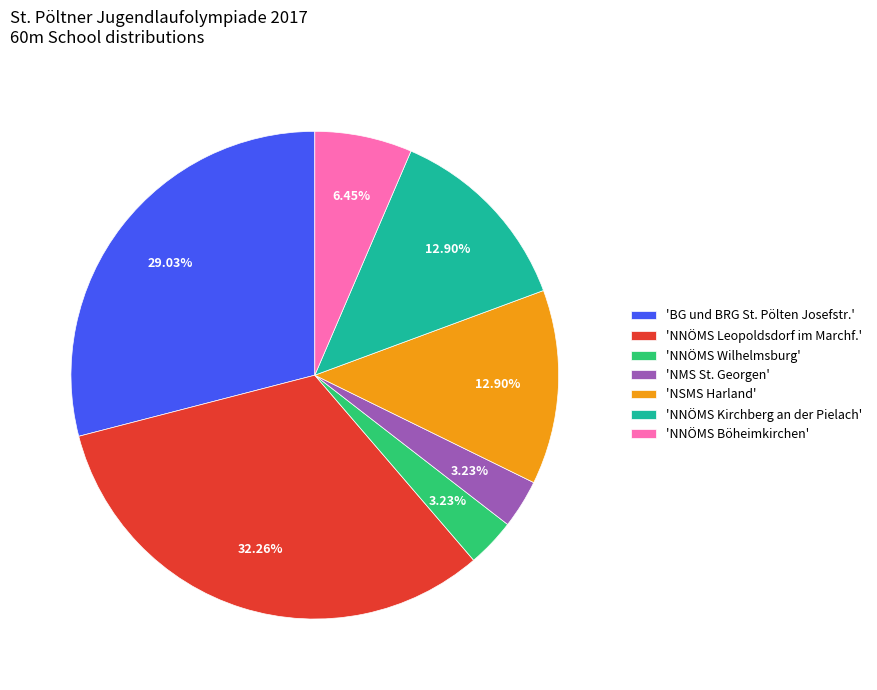

How many slices are in this pie chart?

7